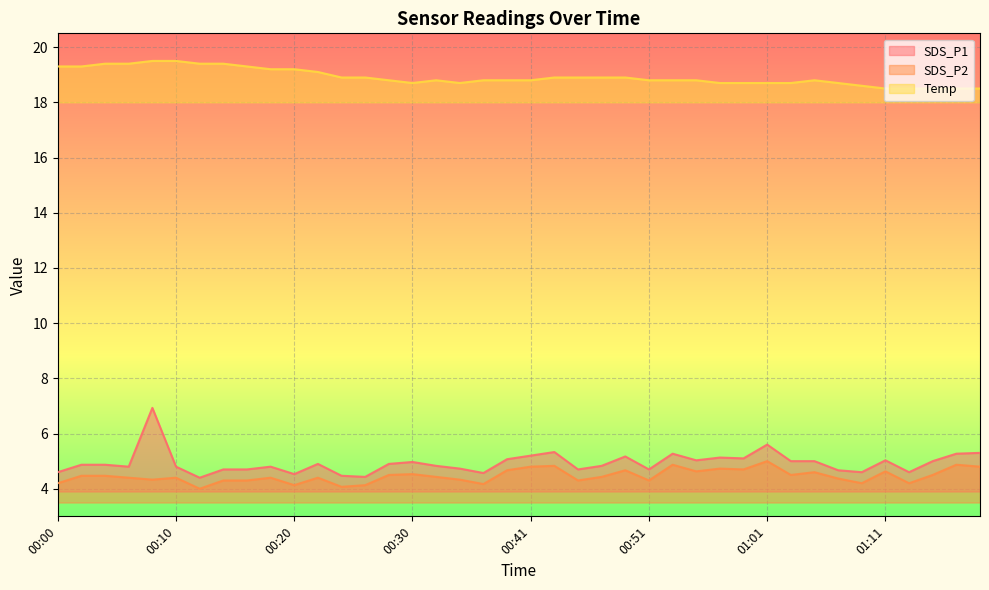

What is the difference between the highest and lowest values at 00:45?

14.6